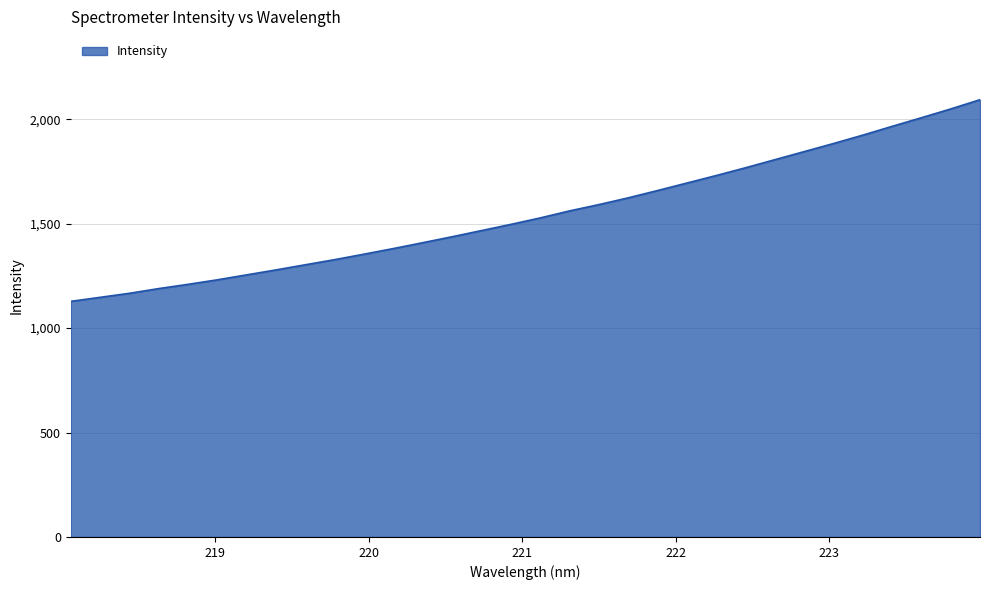

What is the maximum value shown in the chart?

2093.4